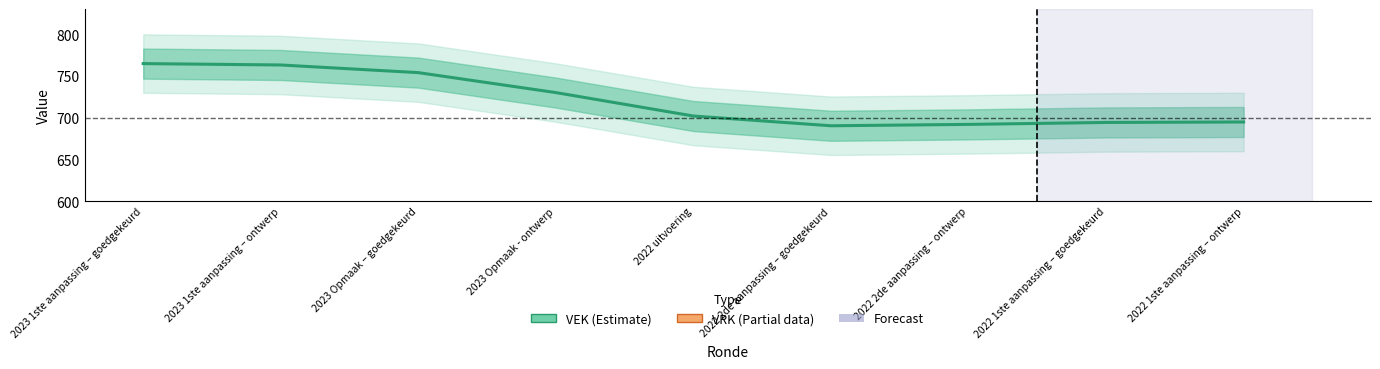

True or false: VRK (Partial) and VEK (Estimate) intersect in this chart.

False